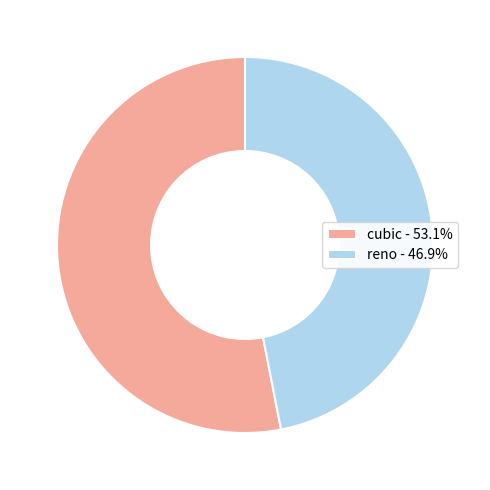

Is there a majority slice in this chart?

Yes